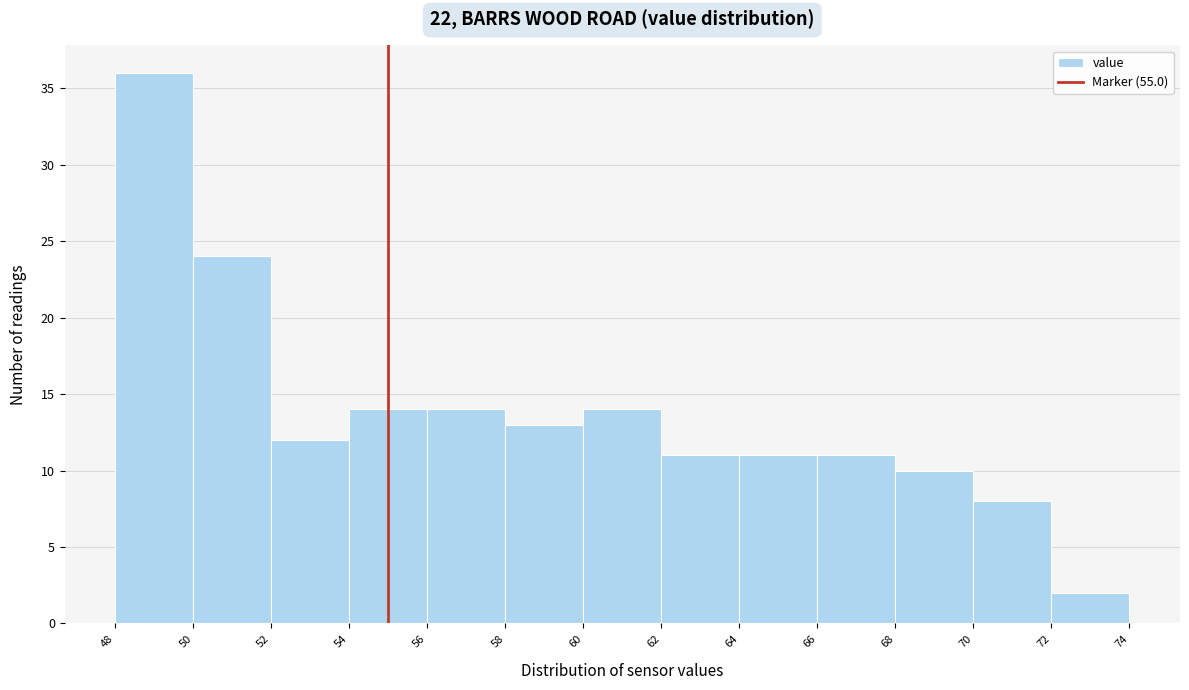

How tall is the bar that spans 68 to 70 on the x-axis? The values are not printed on the chart, so give them approximately, as read against the axis.

10